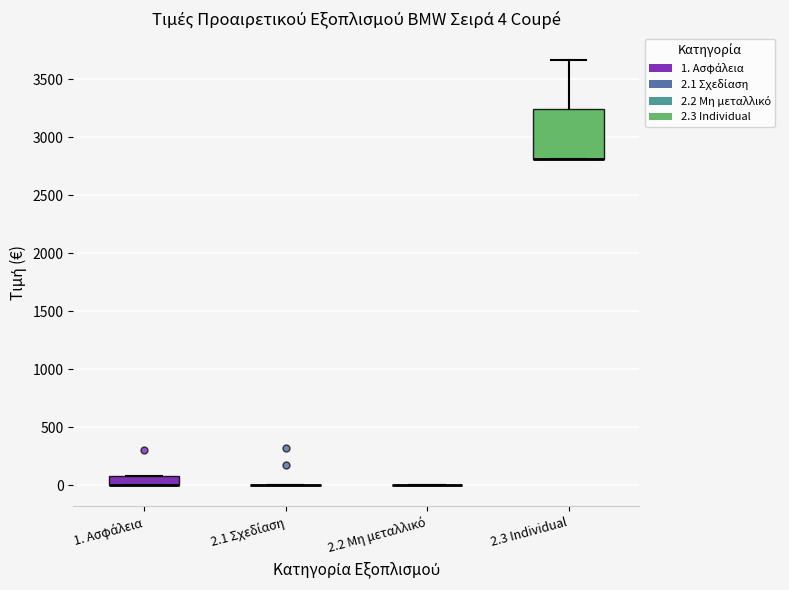

Which box is the tallest, from its lower edge to its upper edge?

2.3 Individual